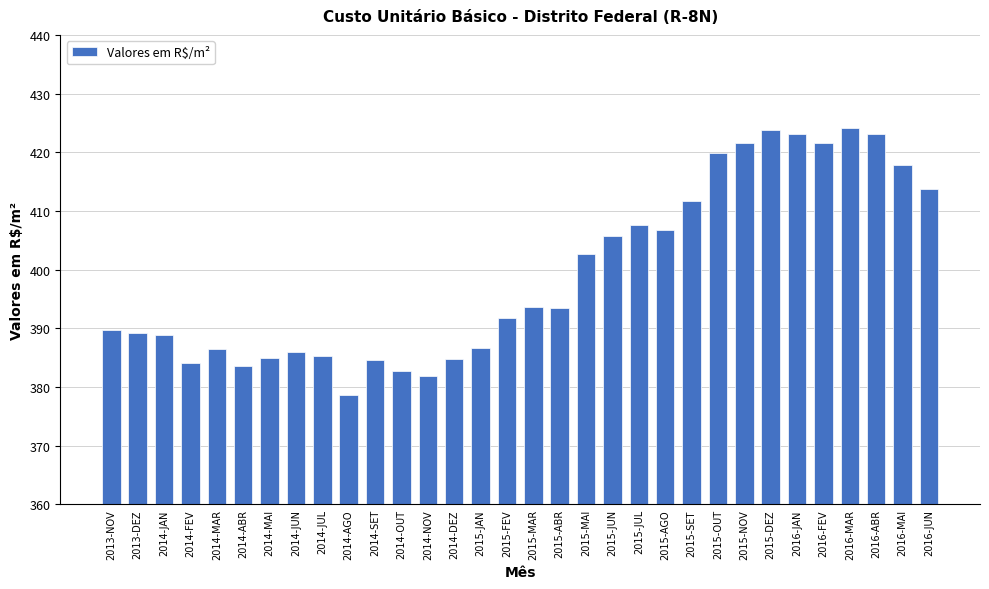

What is the greatest value displayed?

424.2